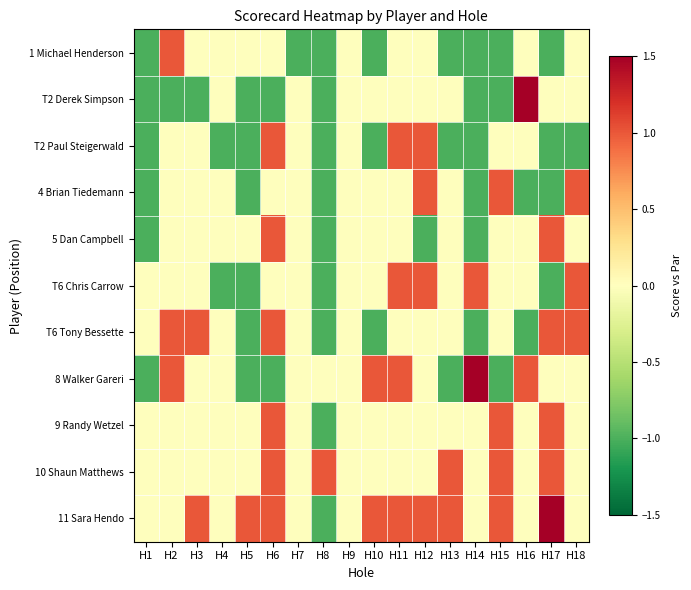

Which series has the widest spread of values?

T2 Derek Simpson